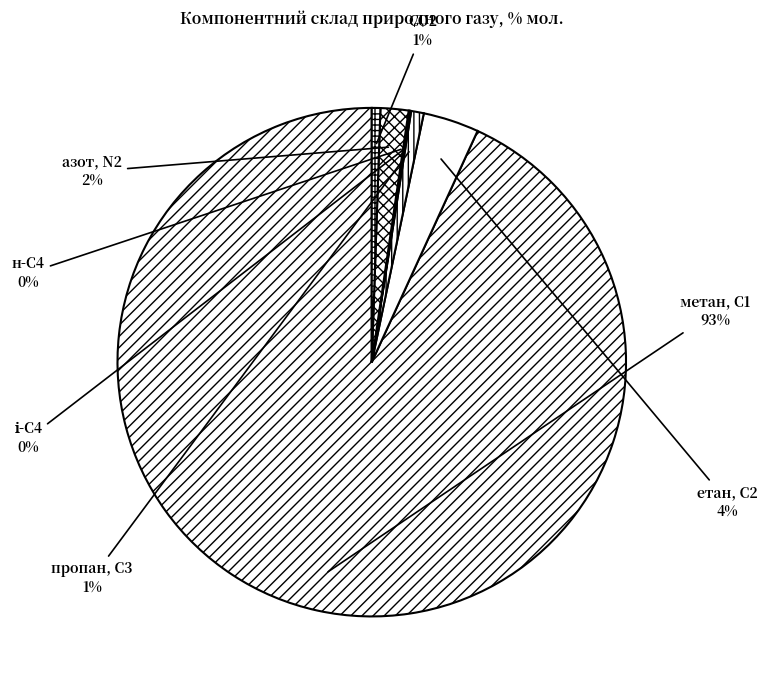

Which slice is the largest?

метан, С1